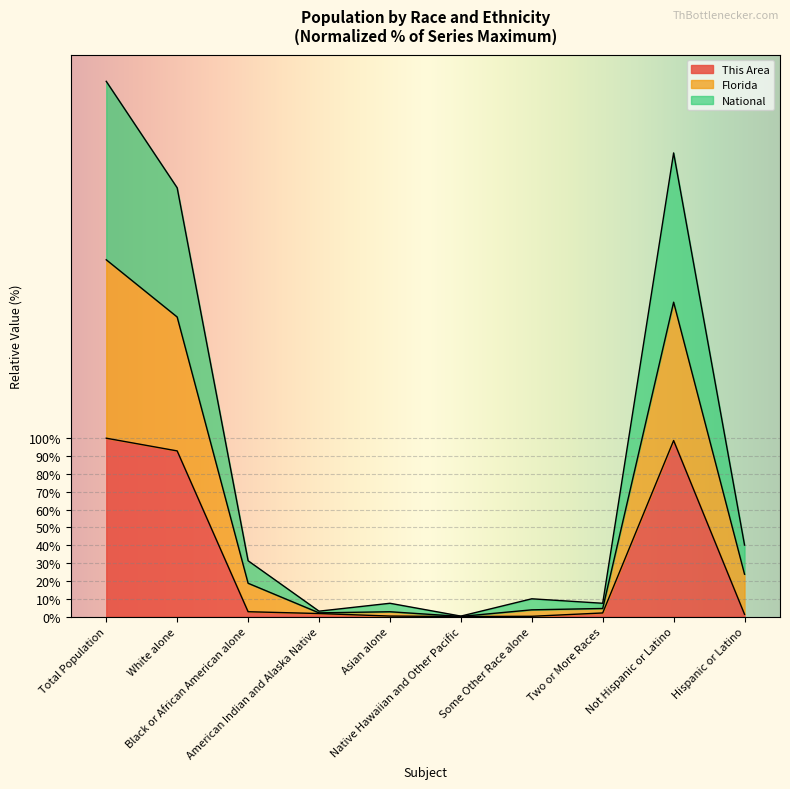

True or false: Florida and National intersect in this chart.

False